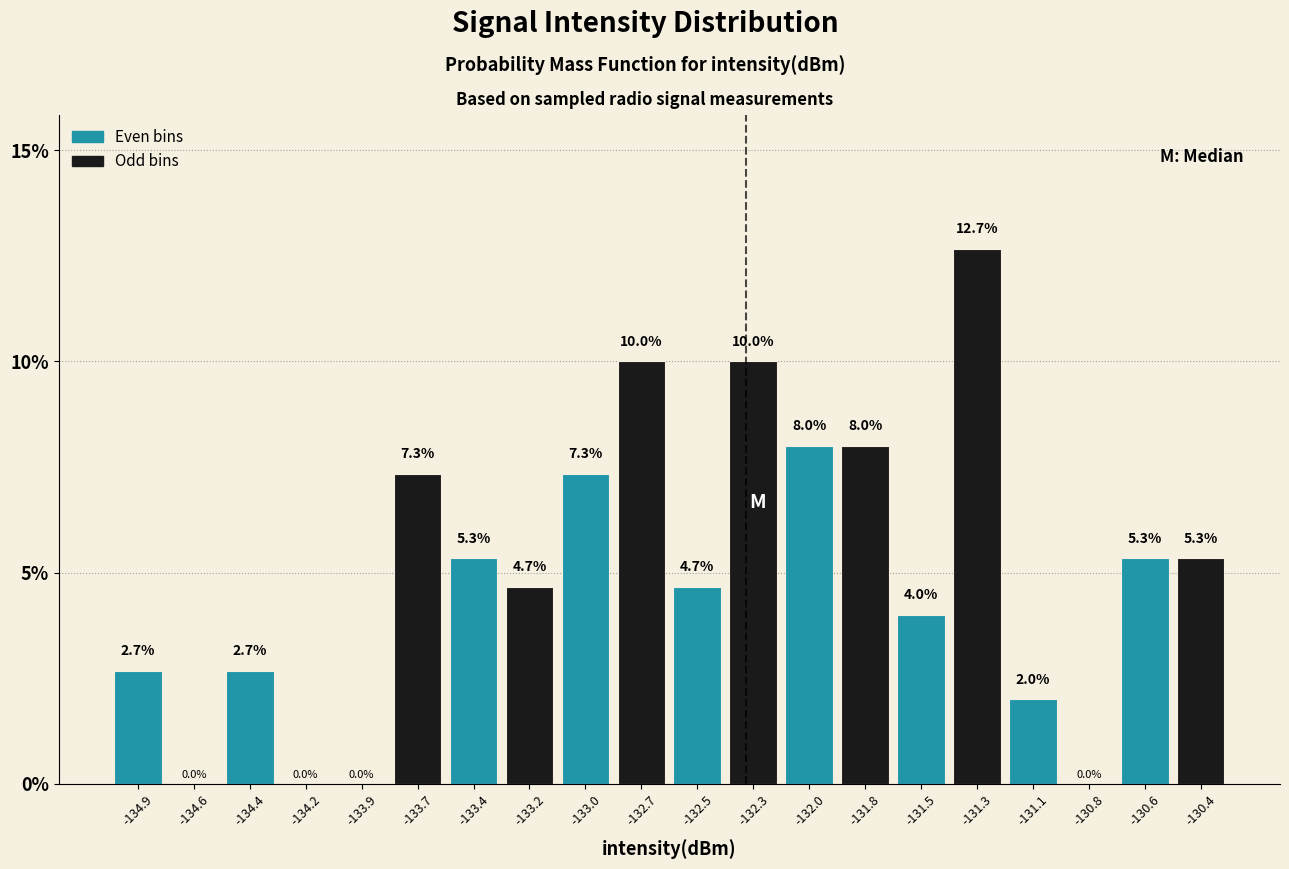

Reading left to right, transcribe this chart: for each bar, give the range it covers on the x-axis and its height. The bar edges are not printed on the chart, so give them approximately, as read against the axis.

-135.00 to -134.75: 2.7
-134.75 to -134.50: 0.0
-134.50 to -134.30: 2.7
-134.30 to -134.05: 0.0
-134.05 to -133.80: 0.0
-133.80 to -133.55: 7.3
-133.55 to -133.30: 5.3
-133.30 to -133.10: 4.7
-133.10 to -132.85: 7.3
-132.85 to -132.60: 10.0
-132.60 to -132.35: 4.7
-132.35 to -132.15: 10.0
-132.15 to -131.90: 8.0
-131.90 to -131.65: 8.0
-131.65 to -131.40: 4.0
-131.40 to -131.20: 12.7
-131.20 to -130.95: 2.0
-130.95 to -130.70: 0.0
-130.70 to -130.45: 5.3
-130.45 to -130.25: 5.3